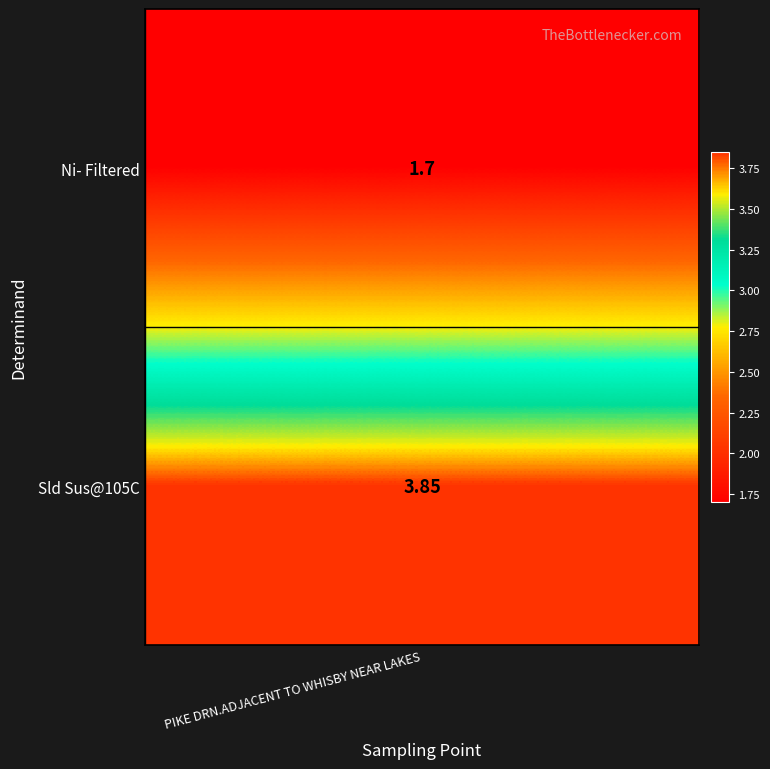

Rank the categories by value from lowest to highest.

0, 1